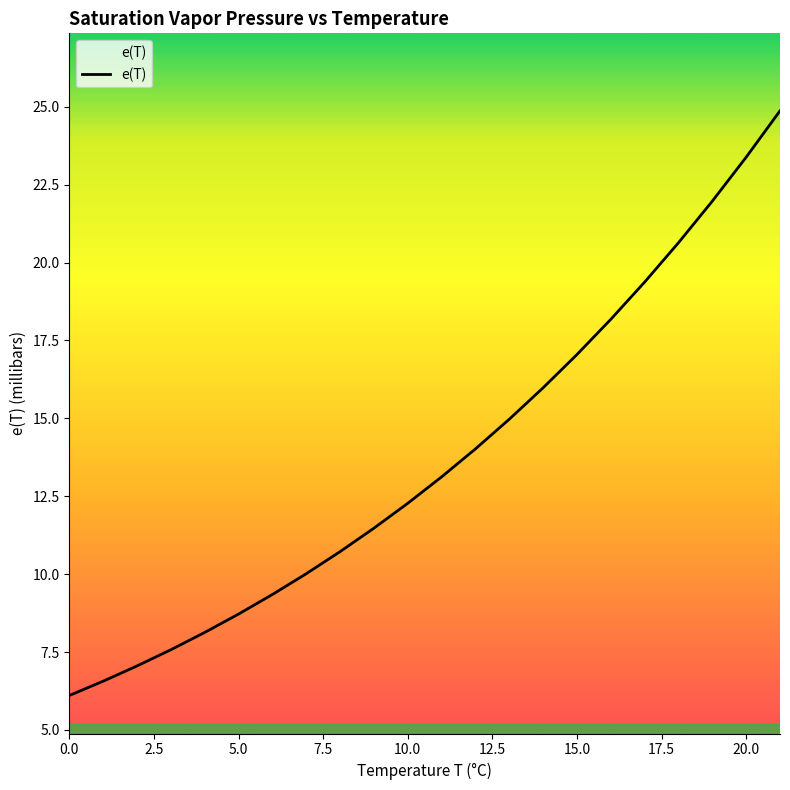

What is the difference between the maximum and minimum values?

18.8